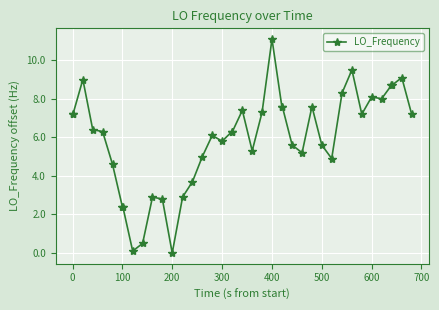

How many series are shown in this chart?

1